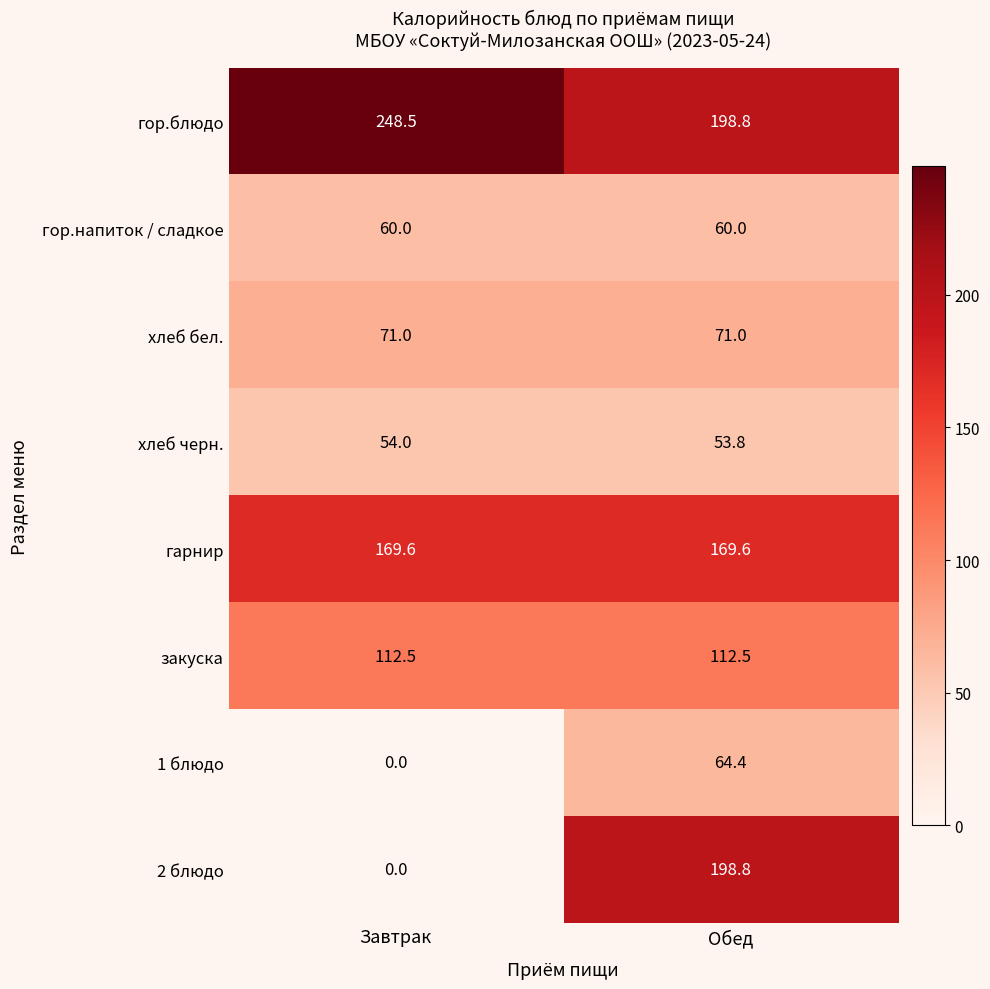

What value does the 2 блюдо series have at Обед?

198.8